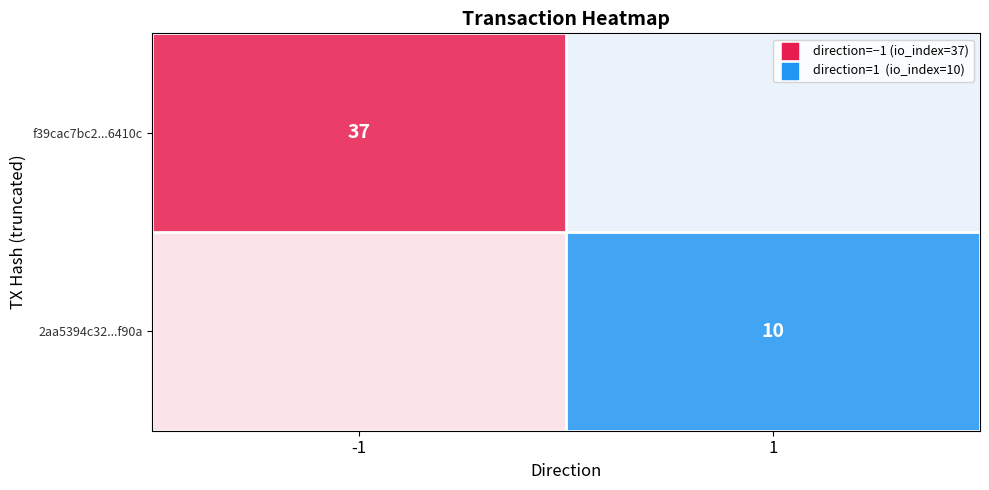

What is the spread (max minus min) of values at -1?

2